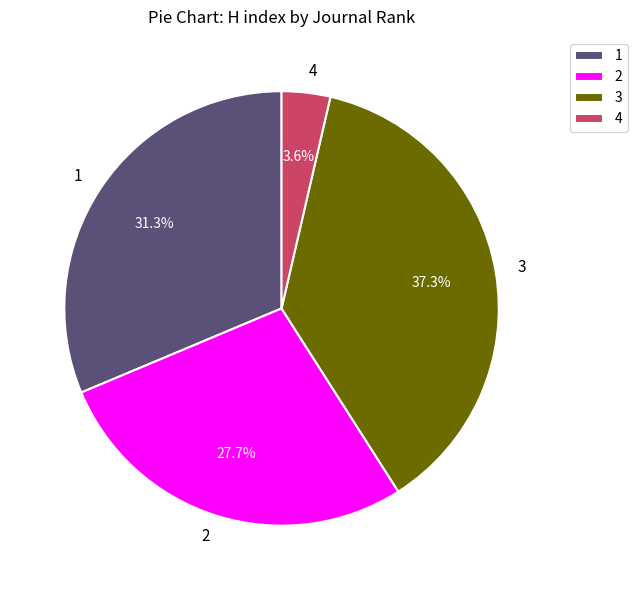

Between 3 and 1, which is larger?

3